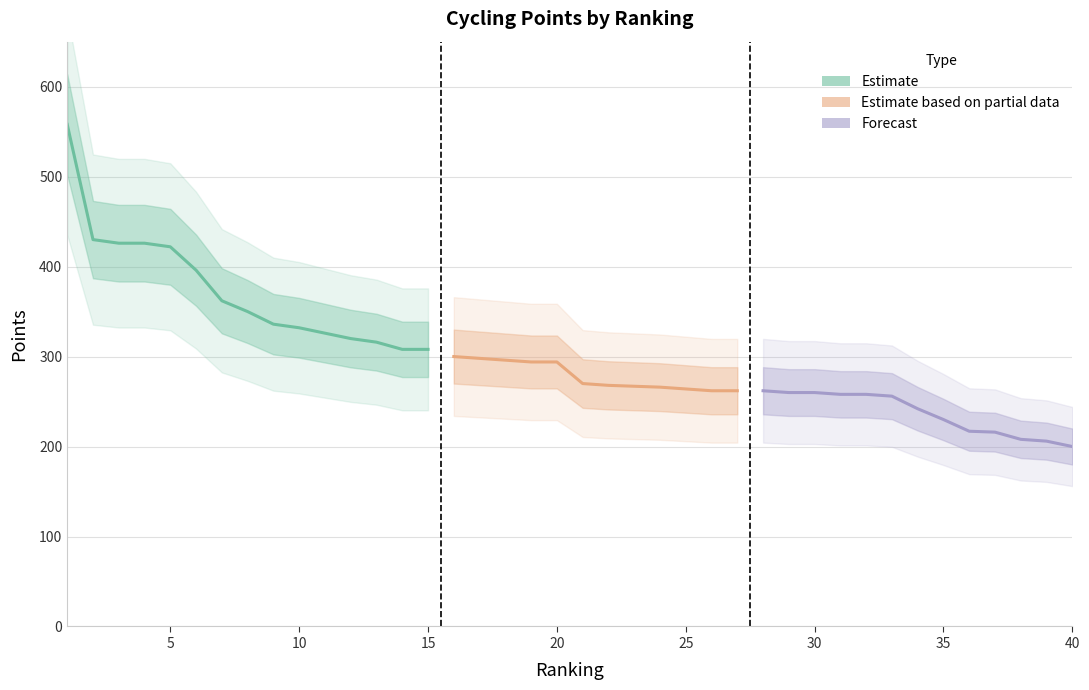

Does the chart display data point markers on the line(s)?

No